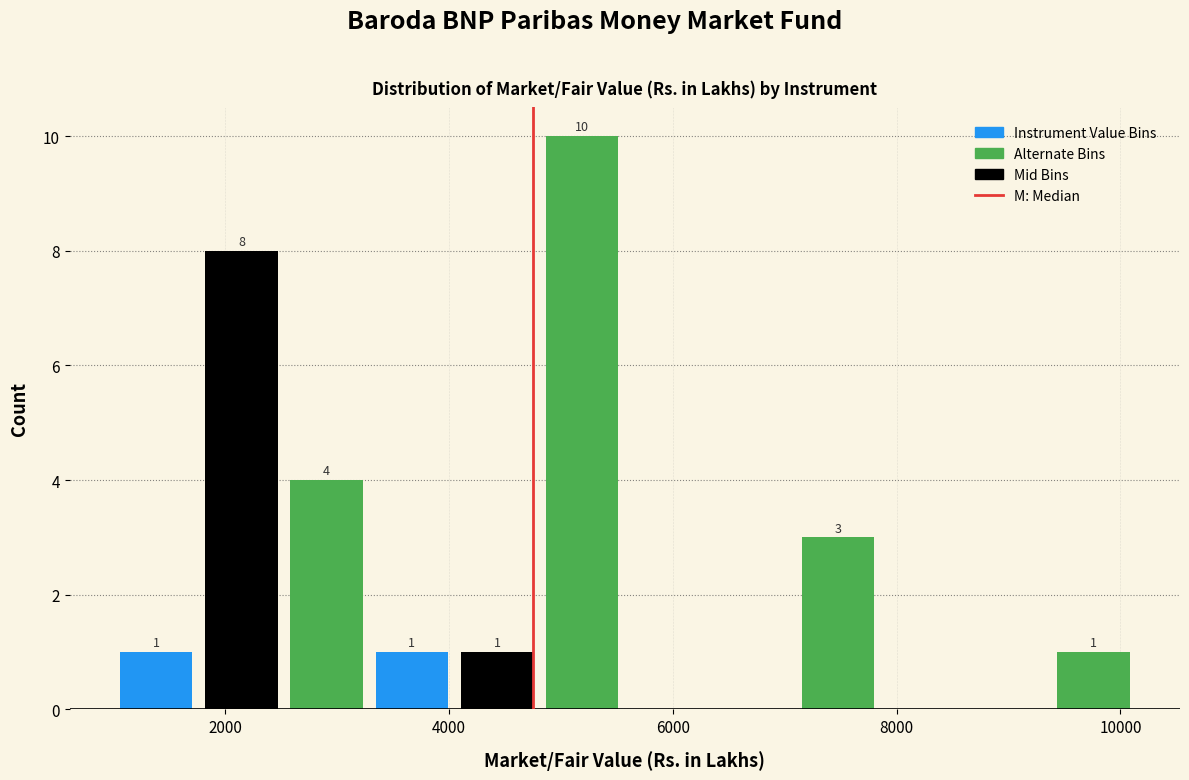

Read against the x-axis, roughly where is the centre of the tallest bar?

5200